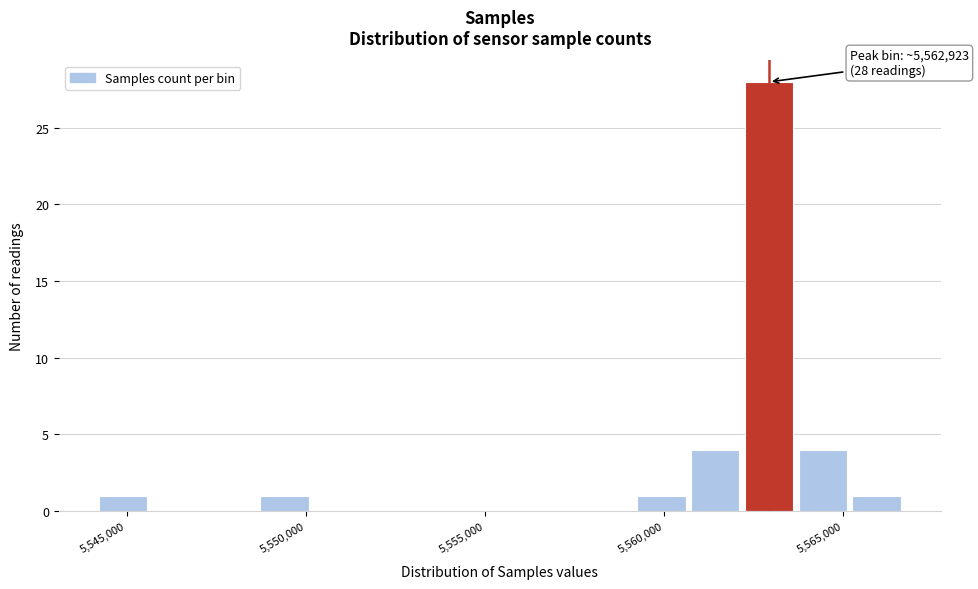

Around what value on the x-axis is the tallest bar? Give the approximate position of its centre, as read against the axis.

5563000